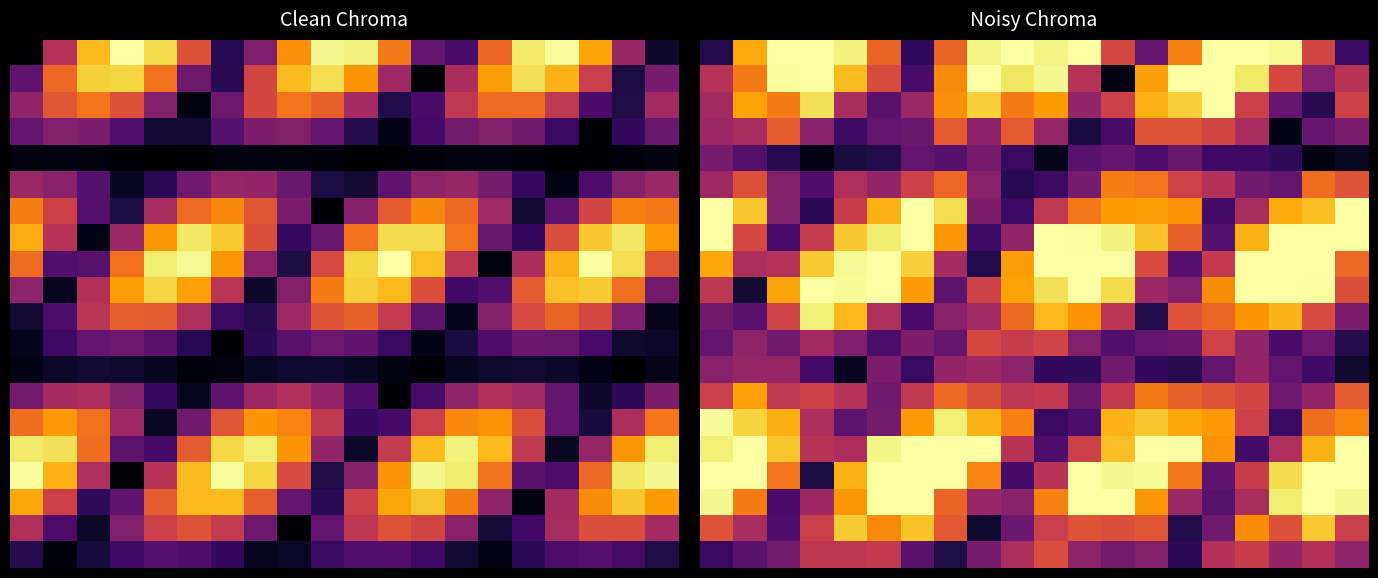

Count the number of categories in the chart.

20